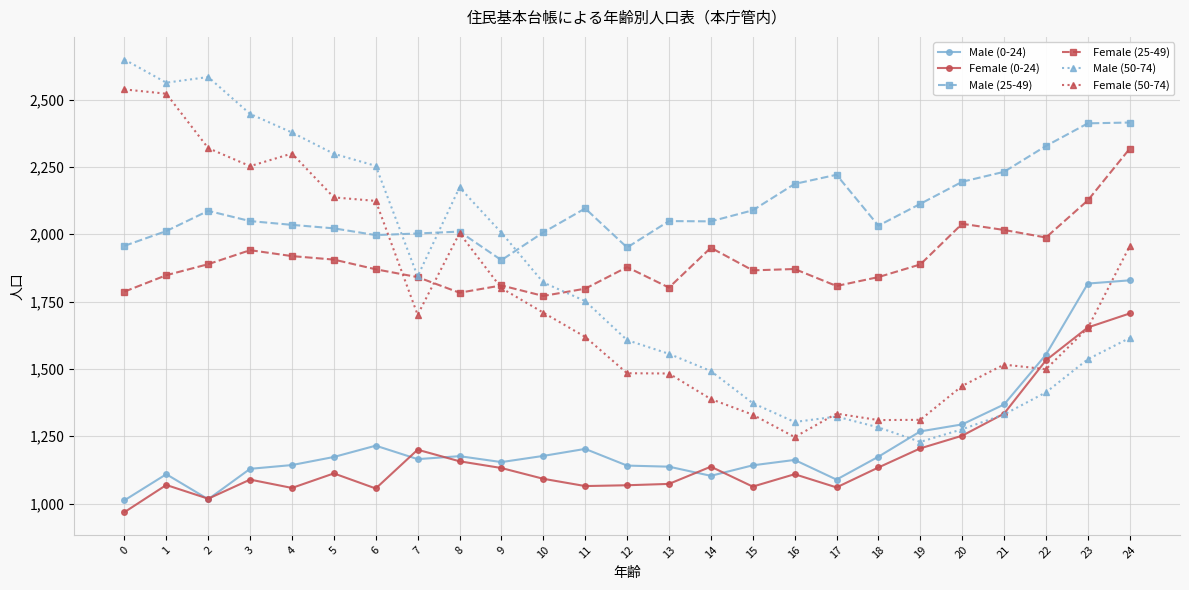

The value of Female (0-24) at 20 is 499. True or false?

False